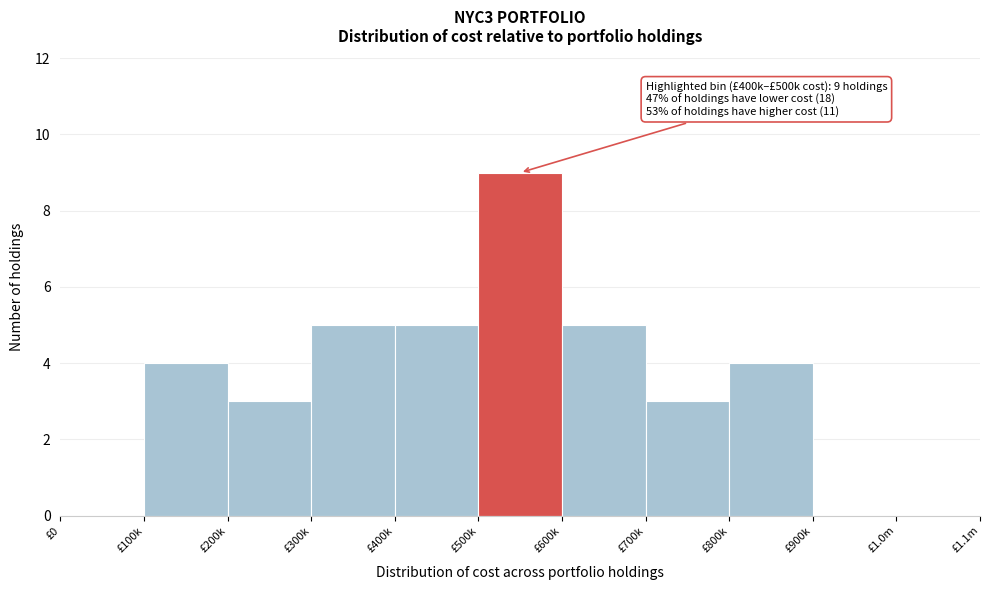

Reading left to right, transcribe all the data shown in this chart.

£0=0	£100k=4	£200k=3	£300k=5	£400k=5	£500k=9	£600k=5	£700k=3	£800k=4	£900k=0	£1.0m=0